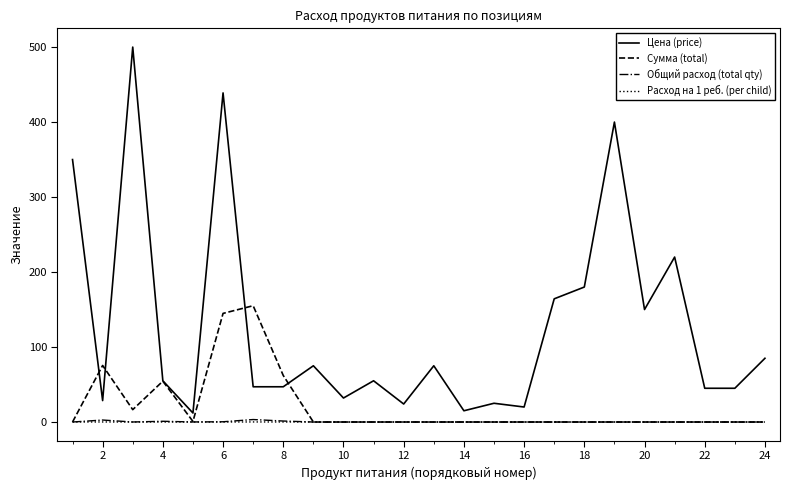

Which series has the widest spread of values?

Цена (price)